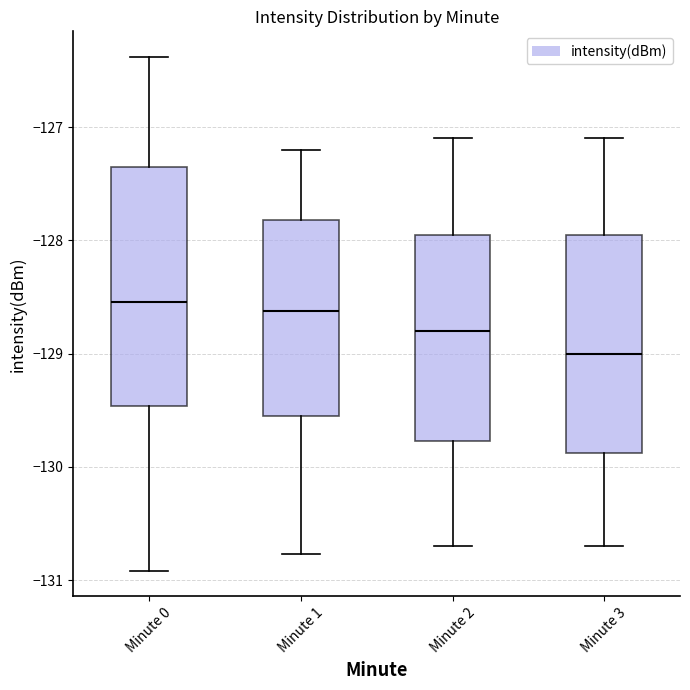

Which box is the tallest, from its lower edge to its upper edge?

Minute 0